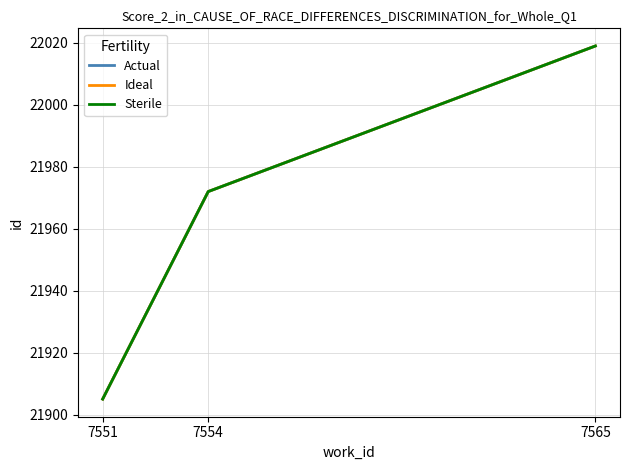

Does the chart display data point markers on the line(s)?

No